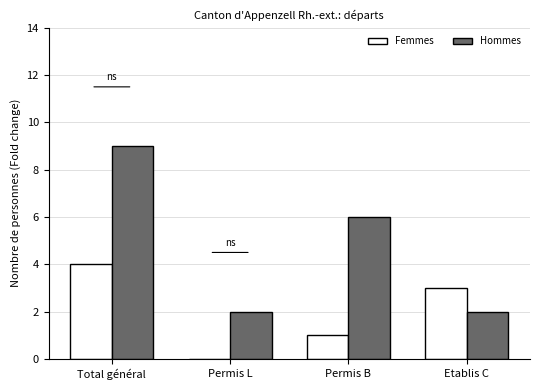

The Femmes series shows 4 at Total général. True or false?

True